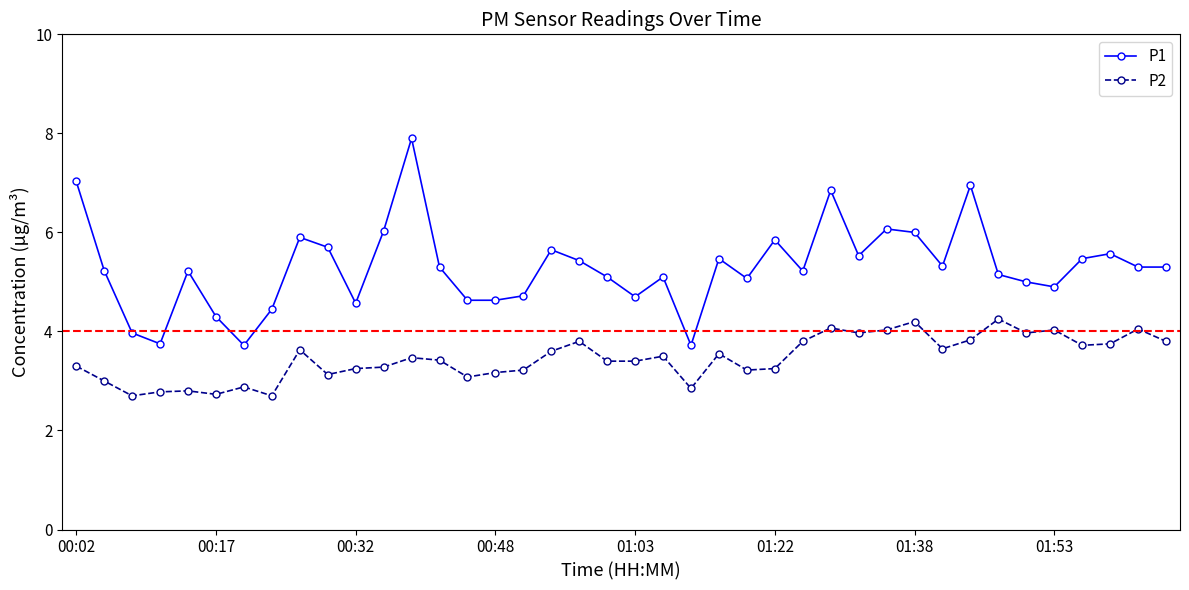

Which series has the largest range (max minus min)?

P1